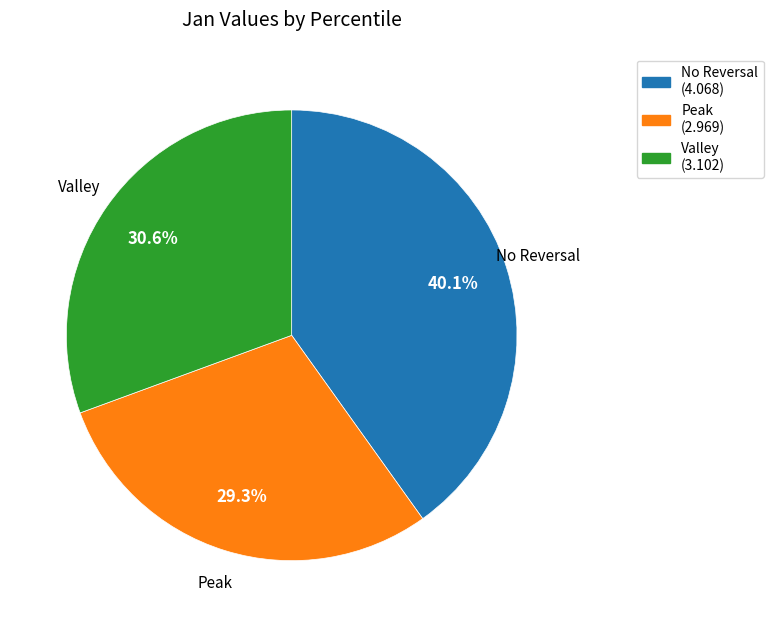

Is there a majority slice in this chart?

No